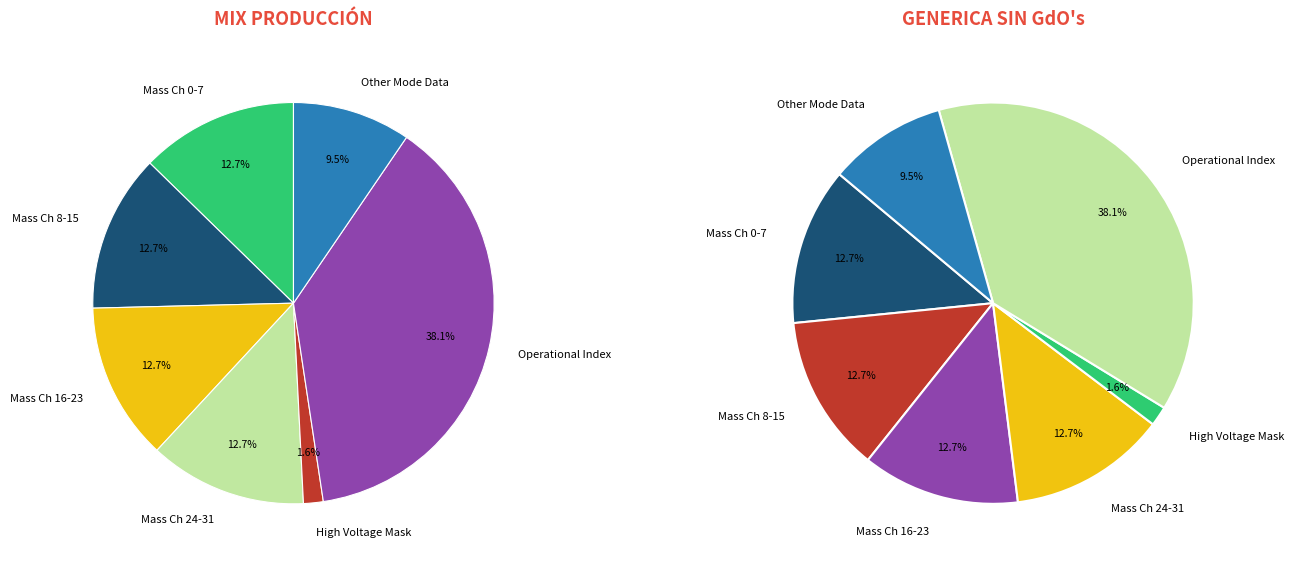

Which category has the biggest portion of the pie?

Operational Index